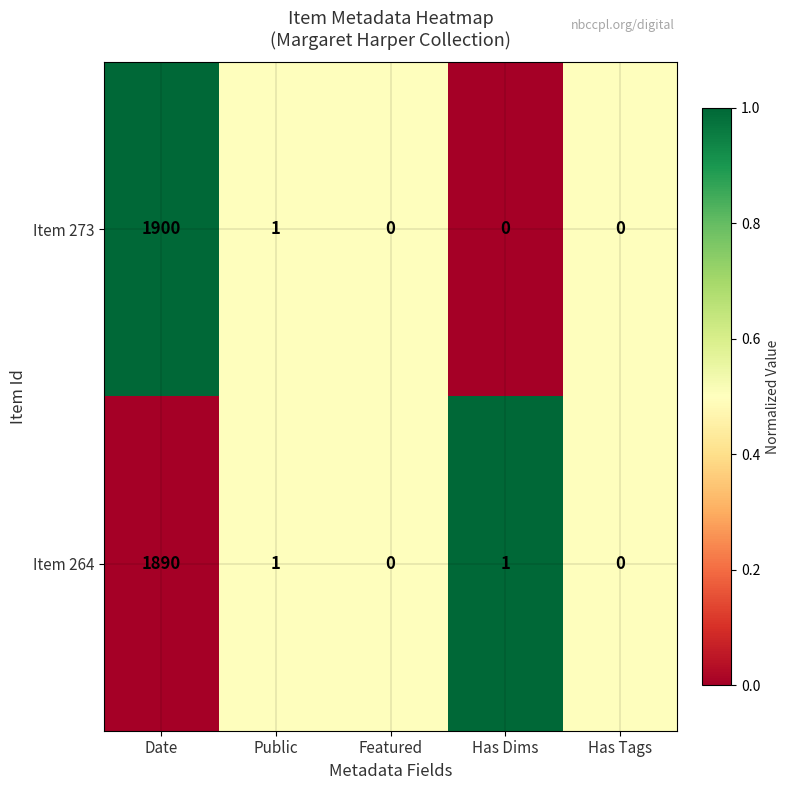

What is the maximum value shown in the chart?

1900